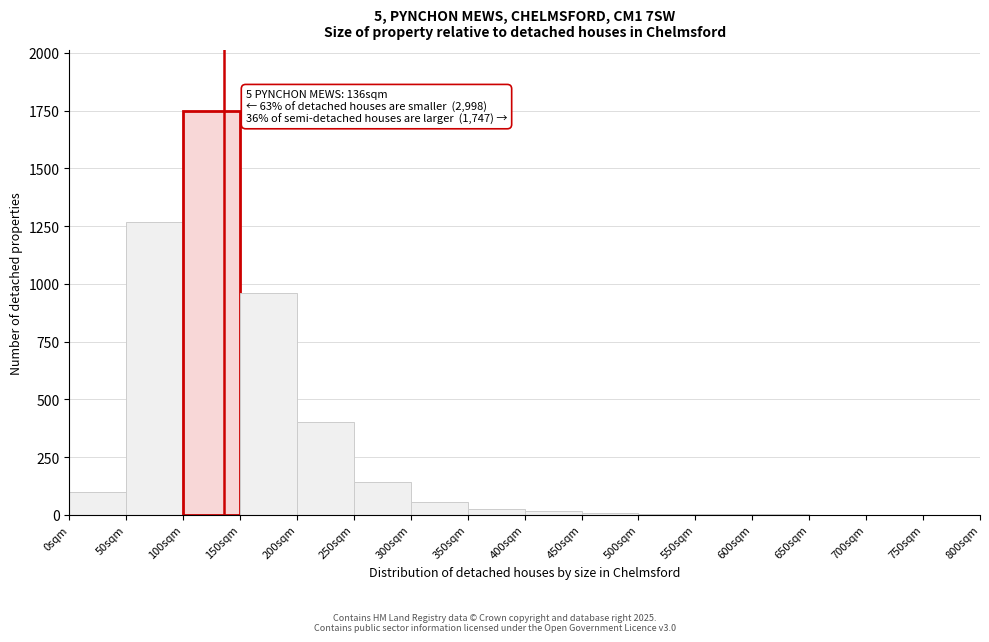

Over which range of the x-axis is the bar tallest?

100 to 150